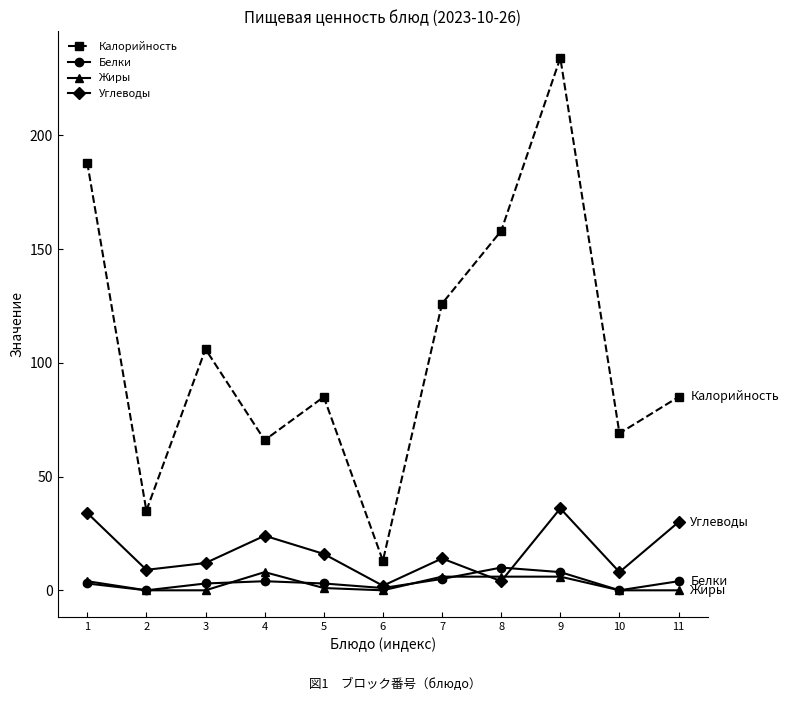

Does the chart have visible grid lines?

No